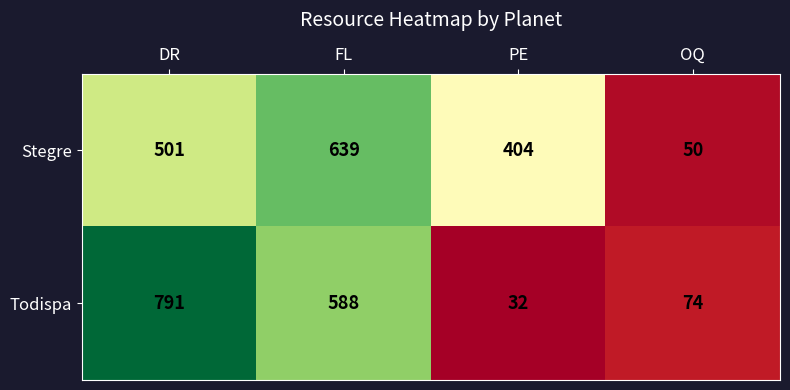

Rank the series by their average value, from lowest to highest.

Todispa, Stegre